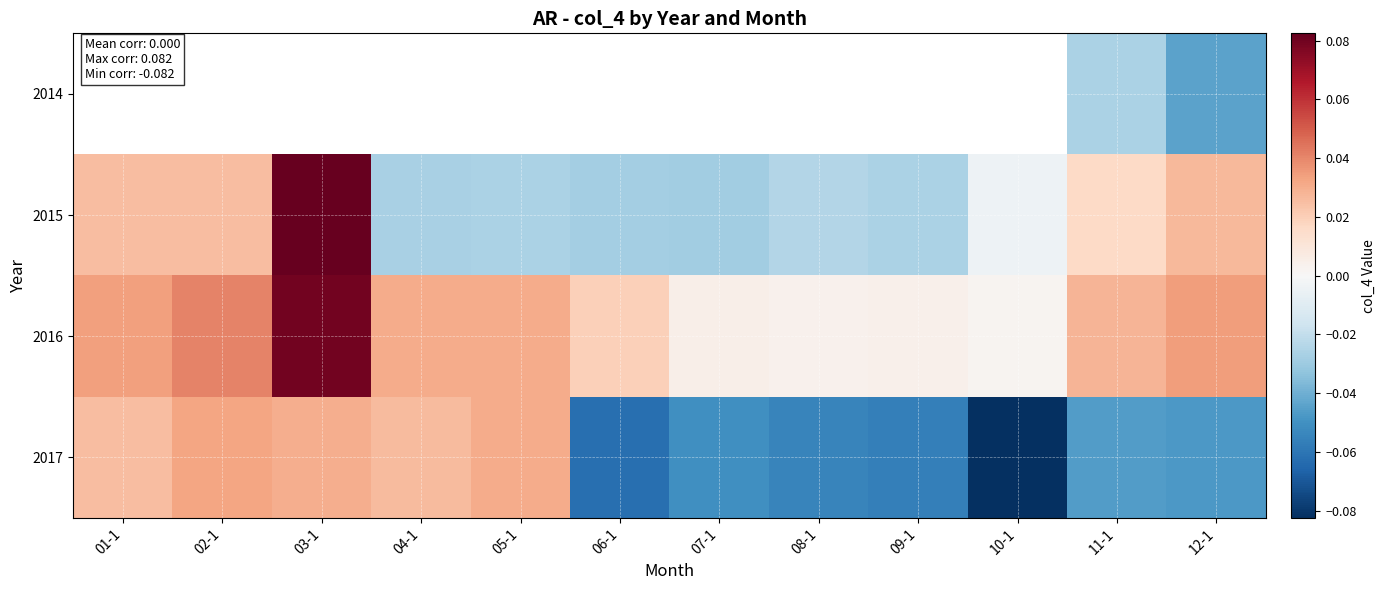

Count the number of categories in the chart.

12